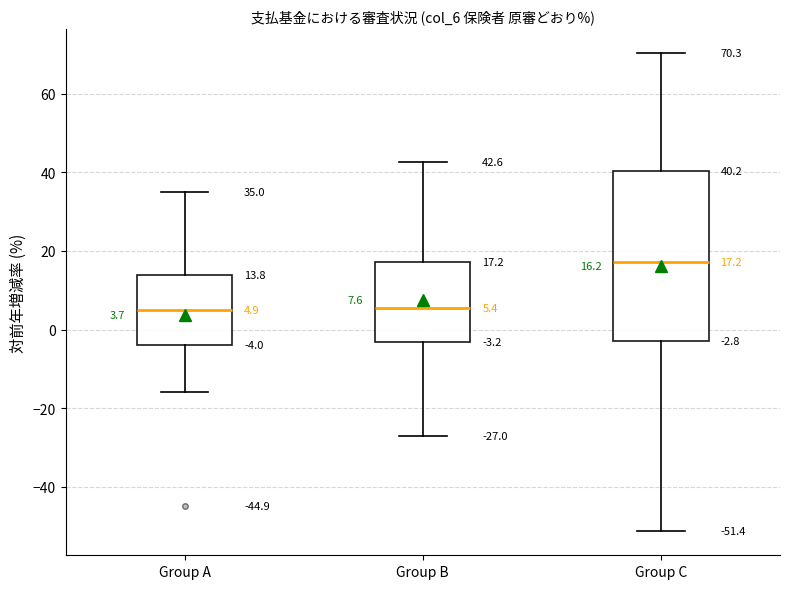

Which box has the highest median line?

Group C